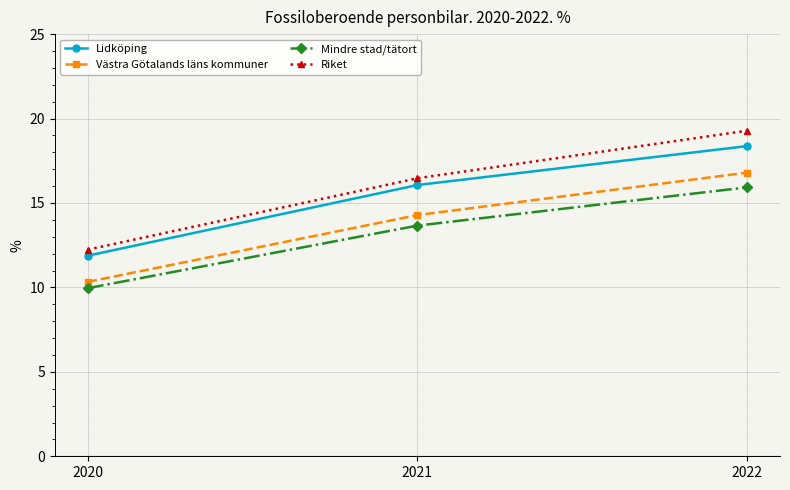

What is the minimum value shown in the chart?

10.0